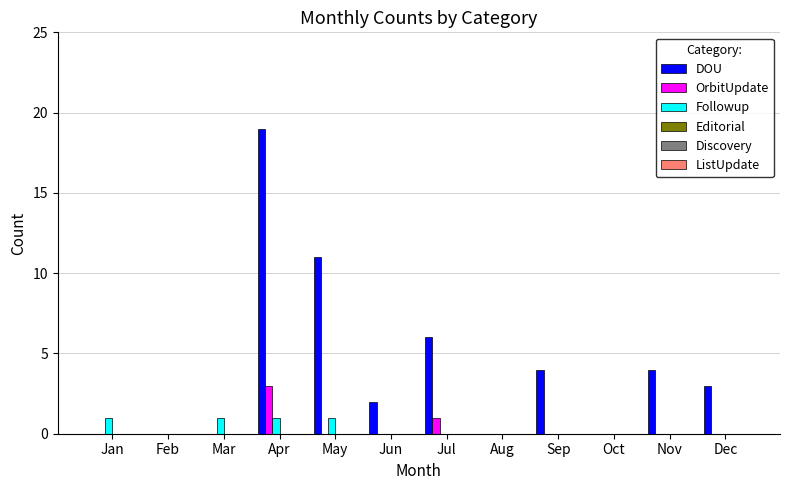

Are the bars grouped side by side (vs. stacked)?

Yes